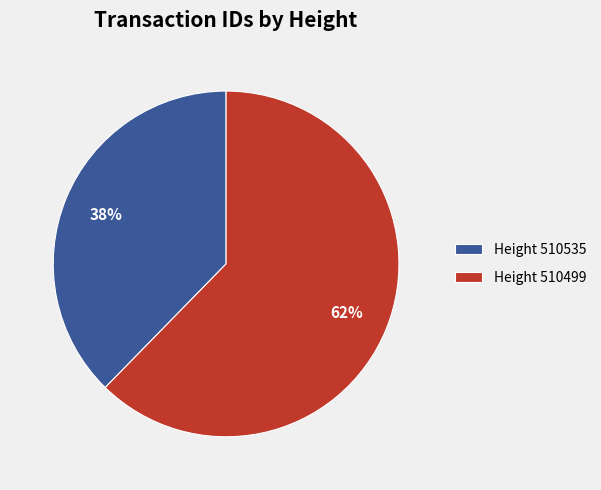

Approximately how many times larger is the value at Height 510535 compared to Height 510499?

0.6